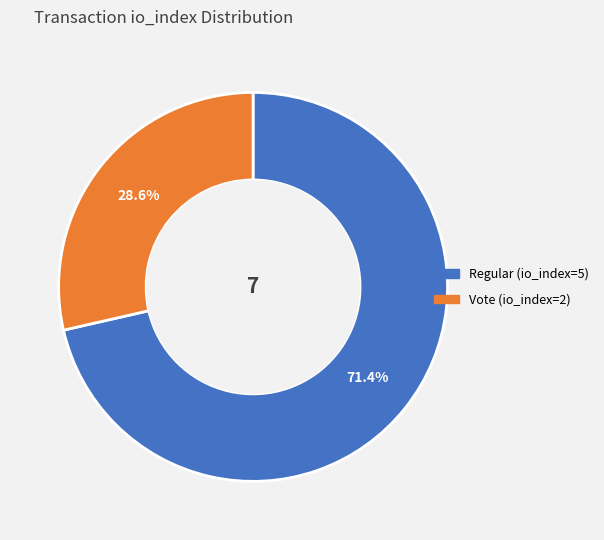

Count the number of slices in the pie.

2